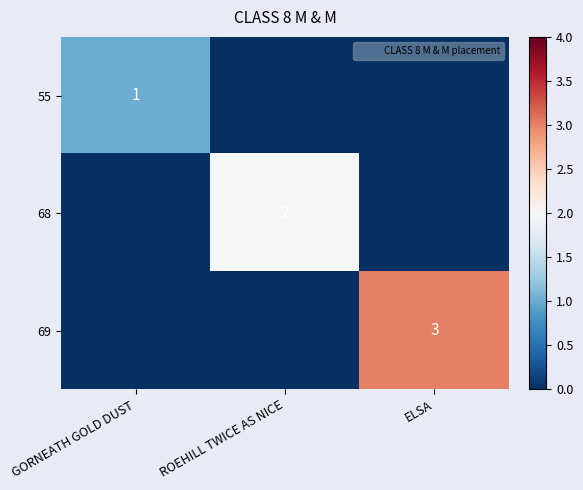

How many values in the 68 series exceed 0?

1